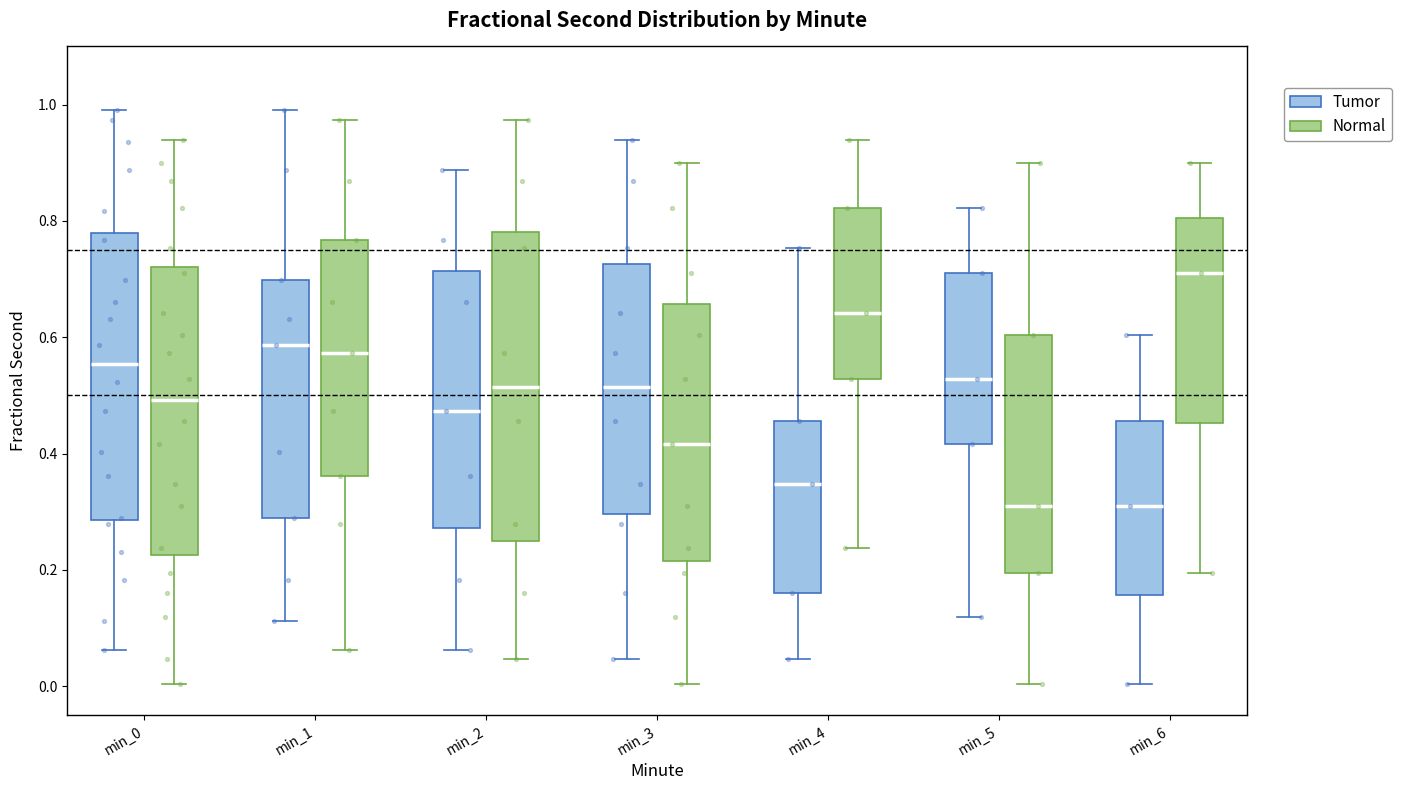

Where is the lower edge of the box for min_5 (Tumor) on the y-axis? The values are not printed on the chart, so give them approximately, as read against the axis.

0.42